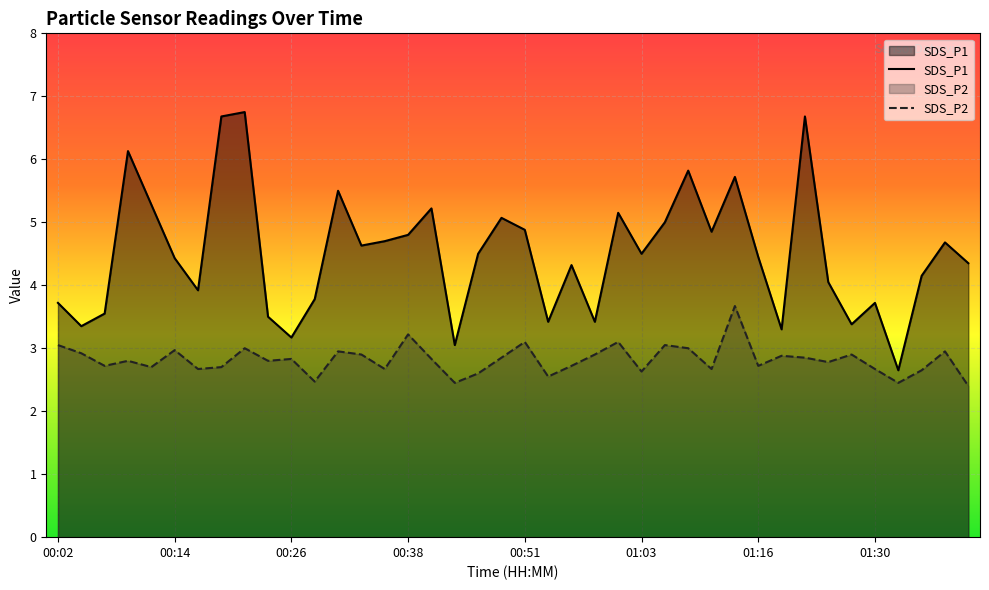

What is the highest value of the SDS_P1 series?

6.8